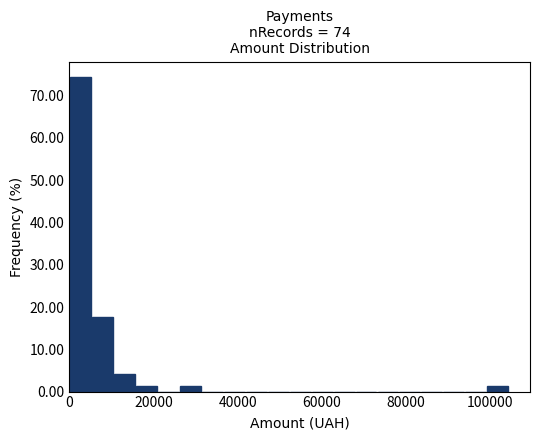

Around what value on the x-axis is the tallest bar? Give the approximate position of its centre, as read against the axis.

2000